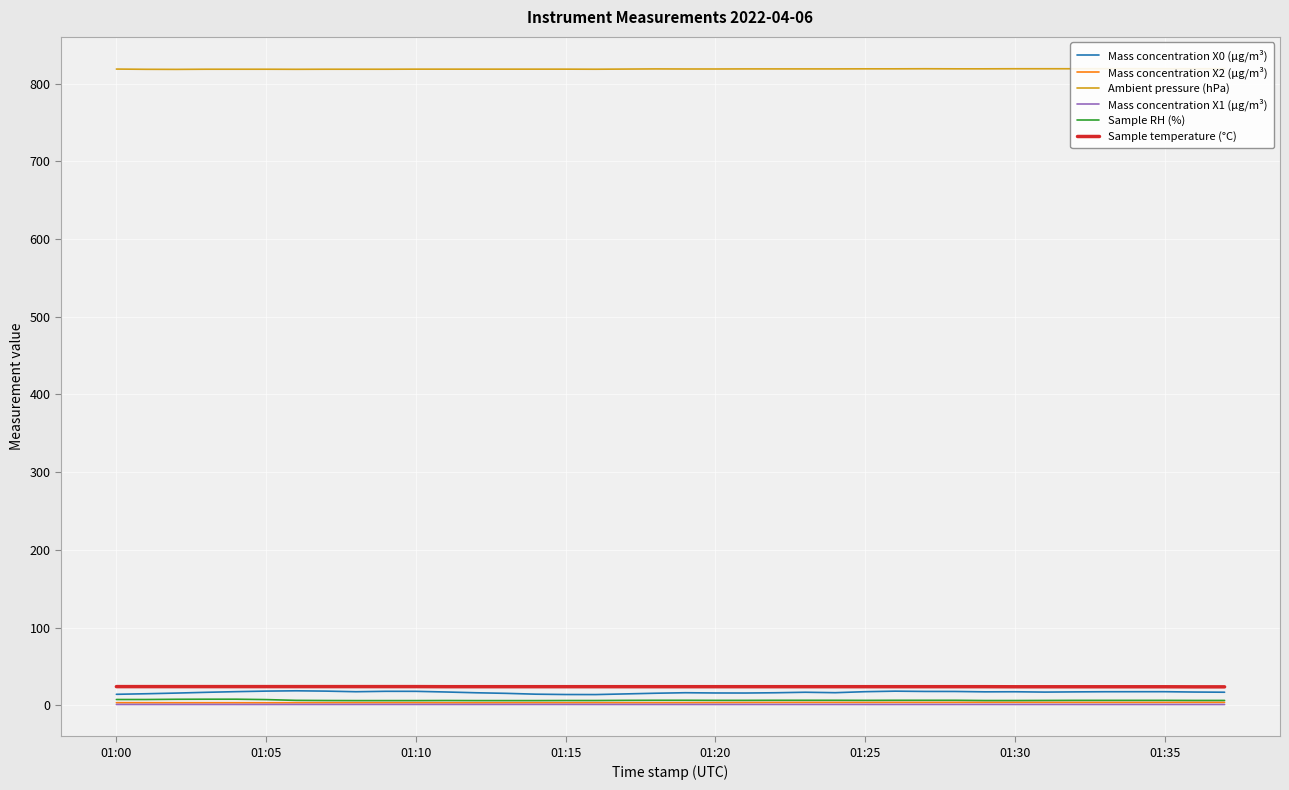

What is the value of the Mass concentration X0 (μg/m³) point at the 30th from the left?

17.3